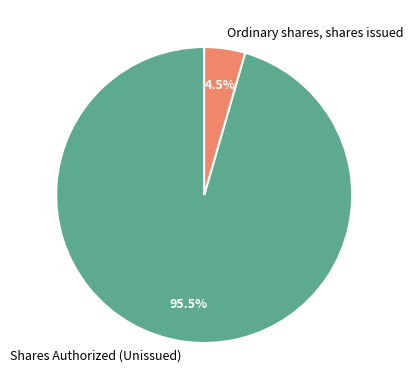

To the nearest percent, what is the difference between the largest and smallest slice percentages?

91%